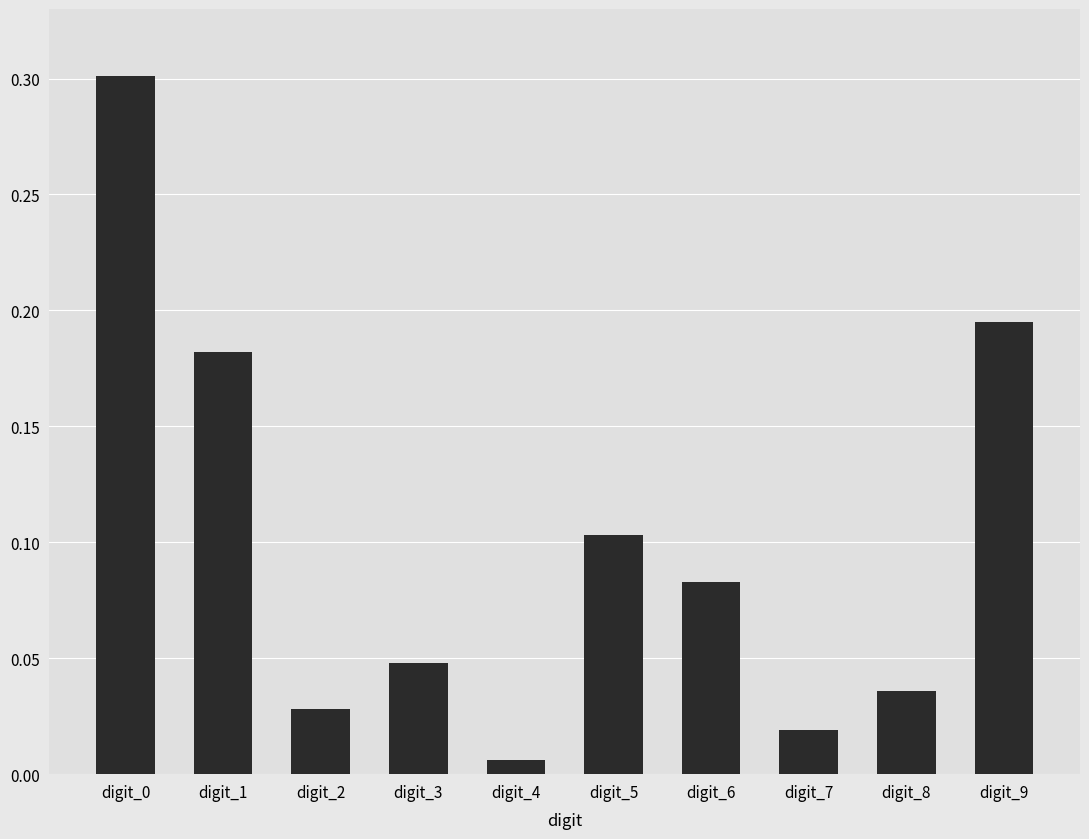

How many distinct data groups are displayed?

1